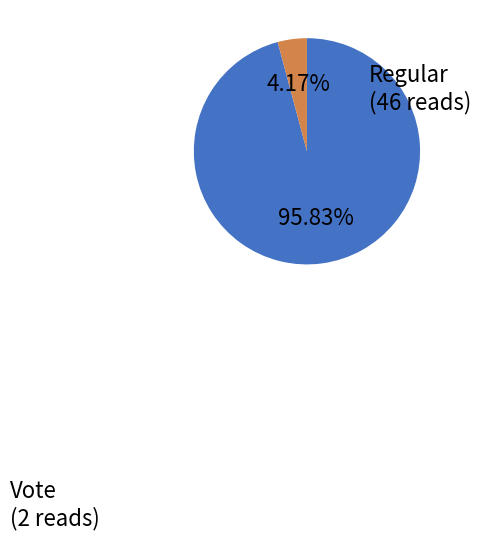

Combined, do Regular and Vote account for over 50%?

Yes